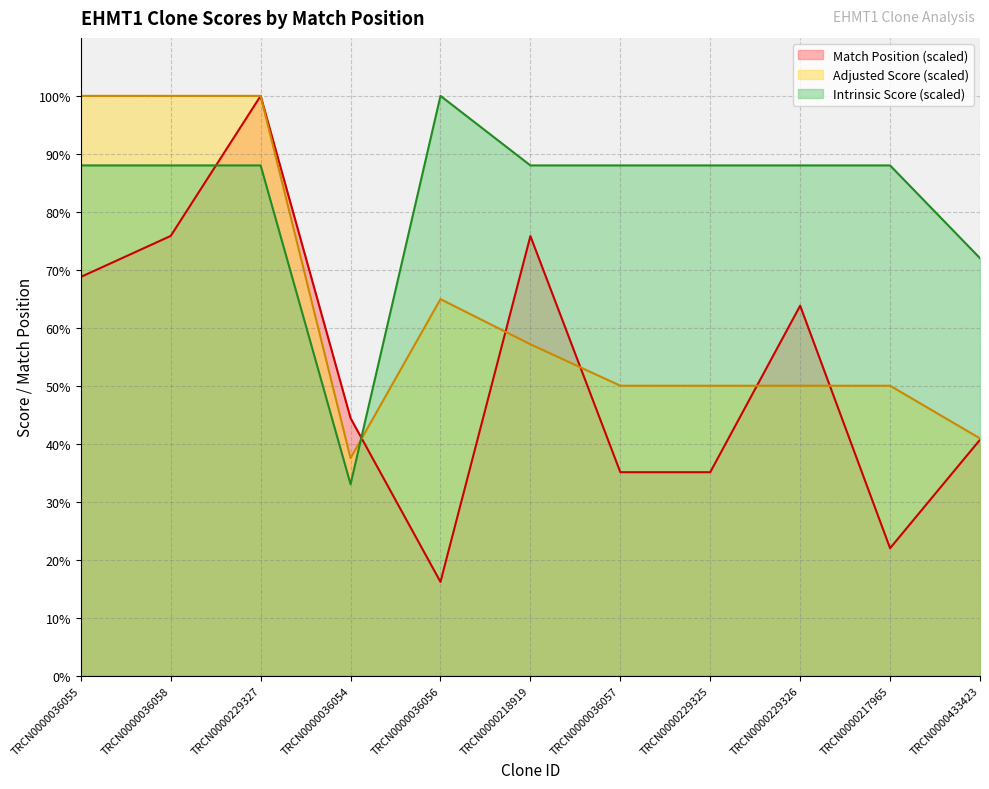

After their last crossing, which series has the higher values: Adjusted Score or Match Position?

Adjusted Score